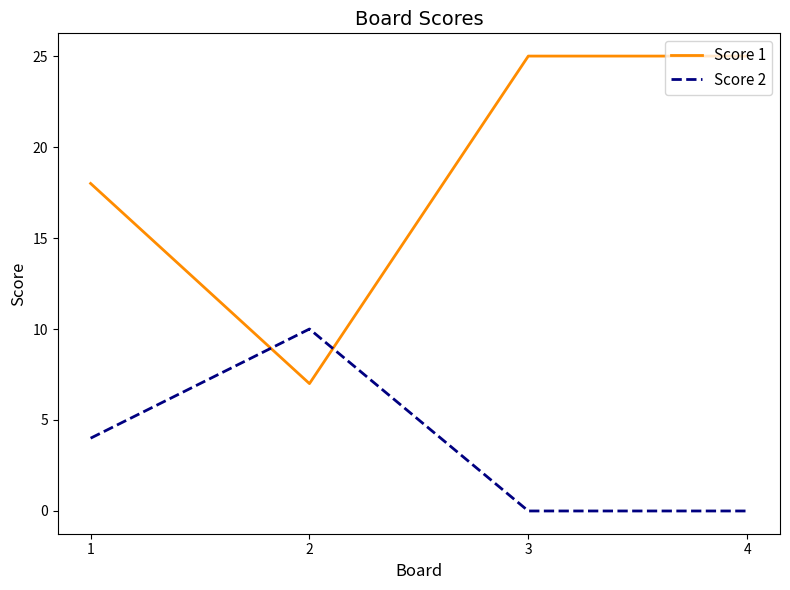

How many lines are shown in the chart?

2